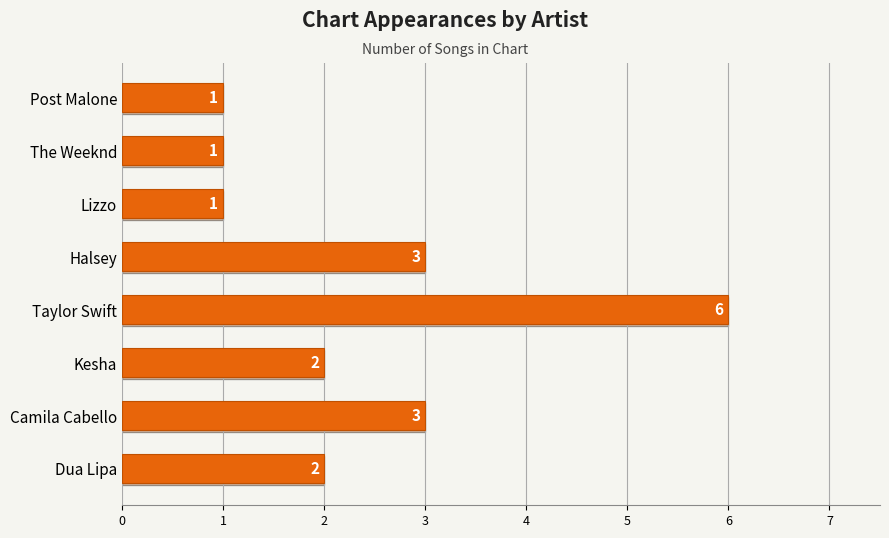

How many distinct data groups are displayed?

1